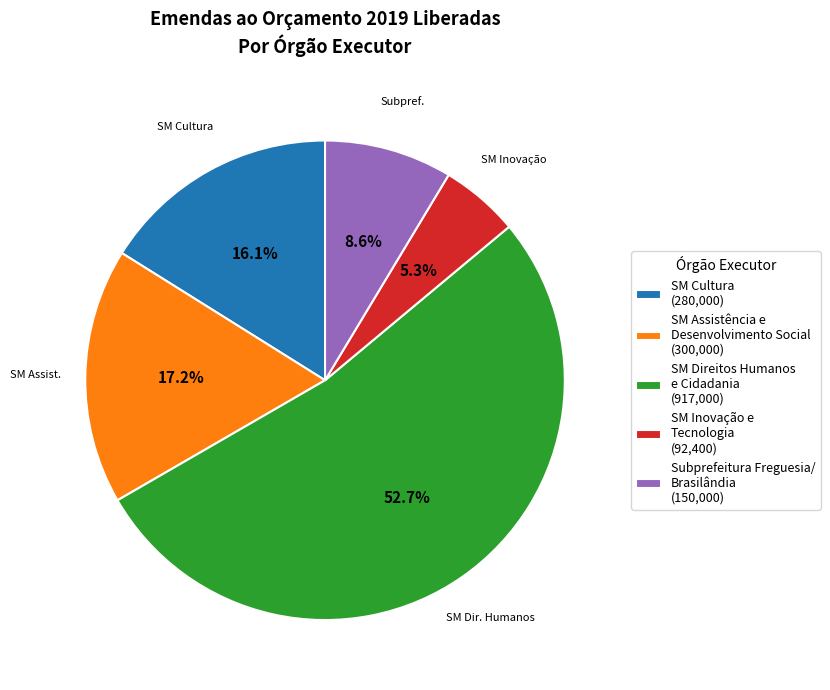

What portion of the pie excludes SM Inovação e Tecnologia (92,400)?

94.7%